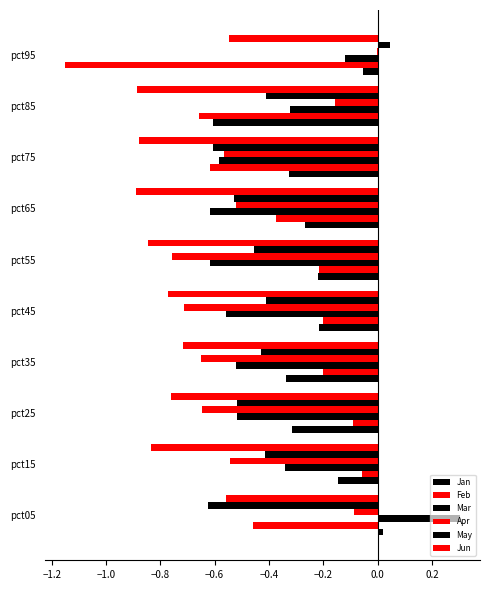

Count the number of data series in this chart.

6